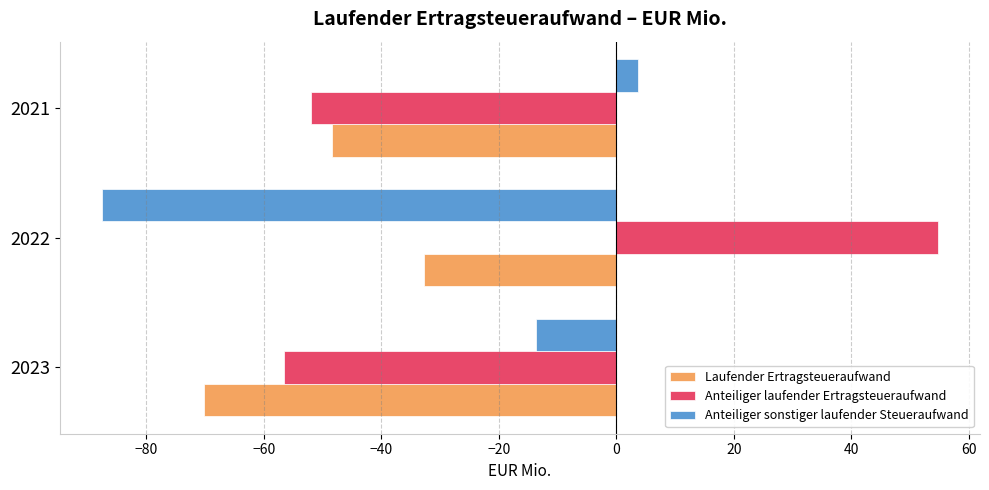

The Anteiliger sonstiger laufender Steueraufwand series shows -87.6 at 2022. True or false?

True